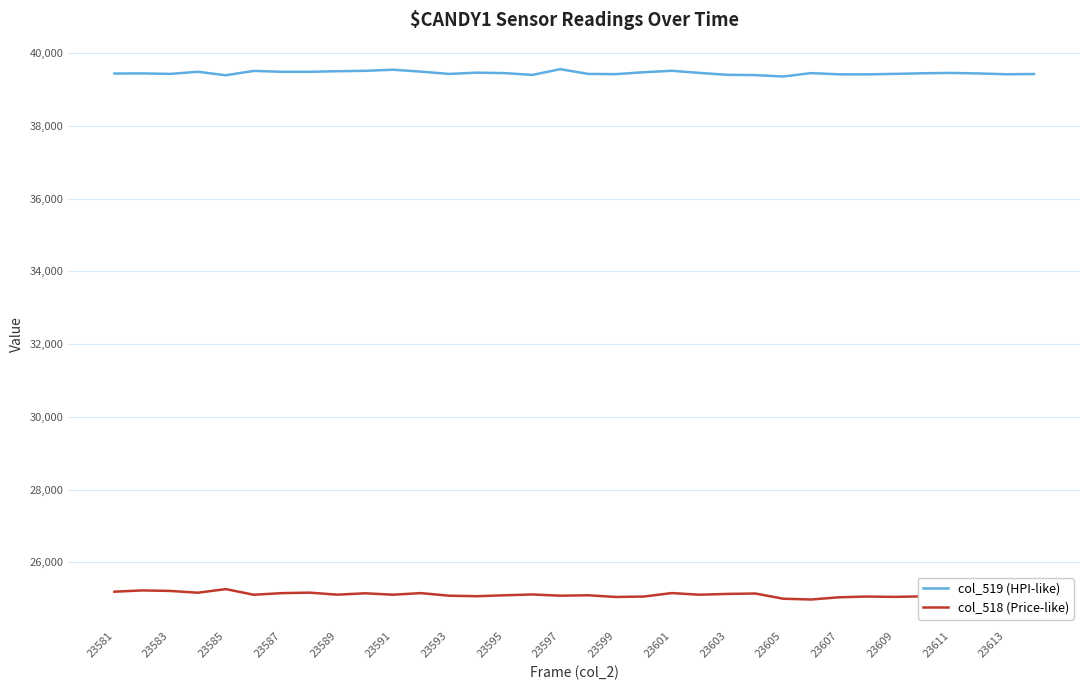

True or false: col_518 (Price-like) and col_519 (HPI-like) intersect in this chart.

False